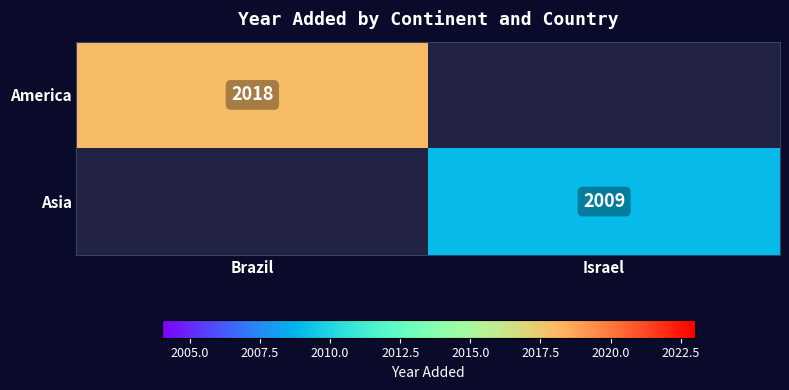

The America series shows 2018 at Brazil. True or false?

True